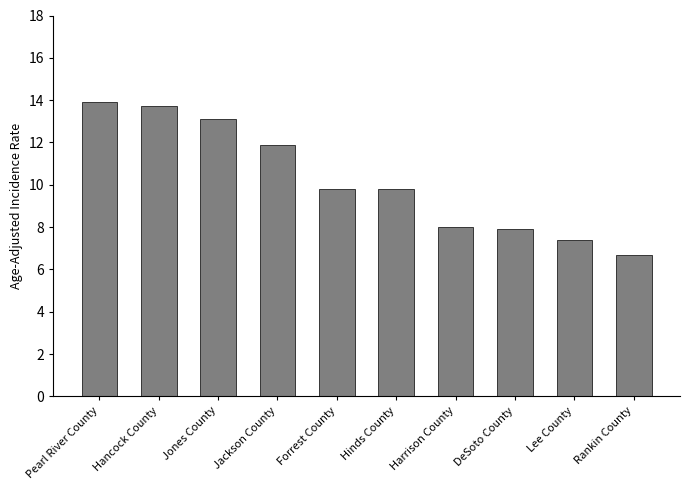

What is the difference between the second highest and second lowest values?

6.3